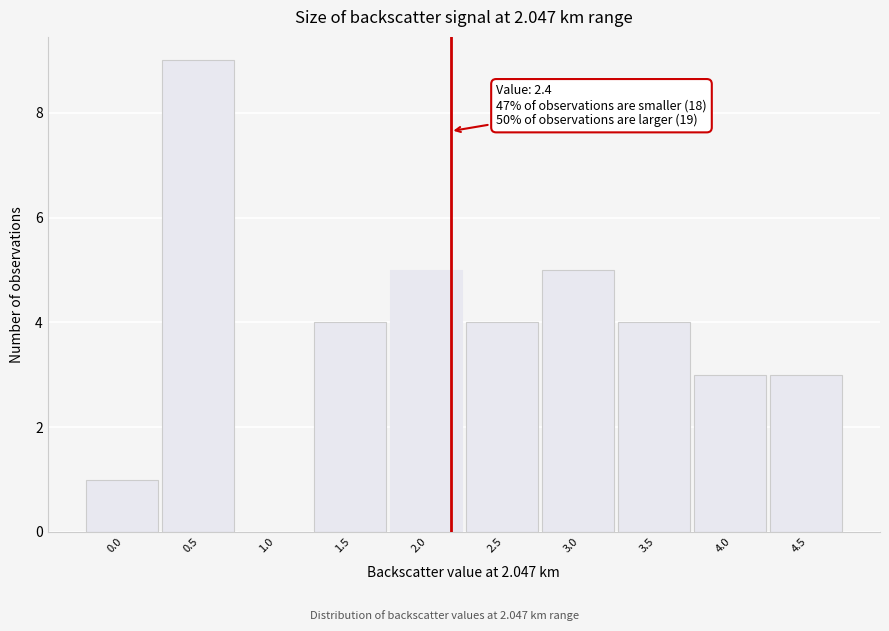

Reading right to left, transcribe all the data shown in this chart.

4.5=3	4.0=3	3.5=4	3.0=5	2.5=4	2.0=5	1.5=4	1.0=0	0.5=9	0.0=1